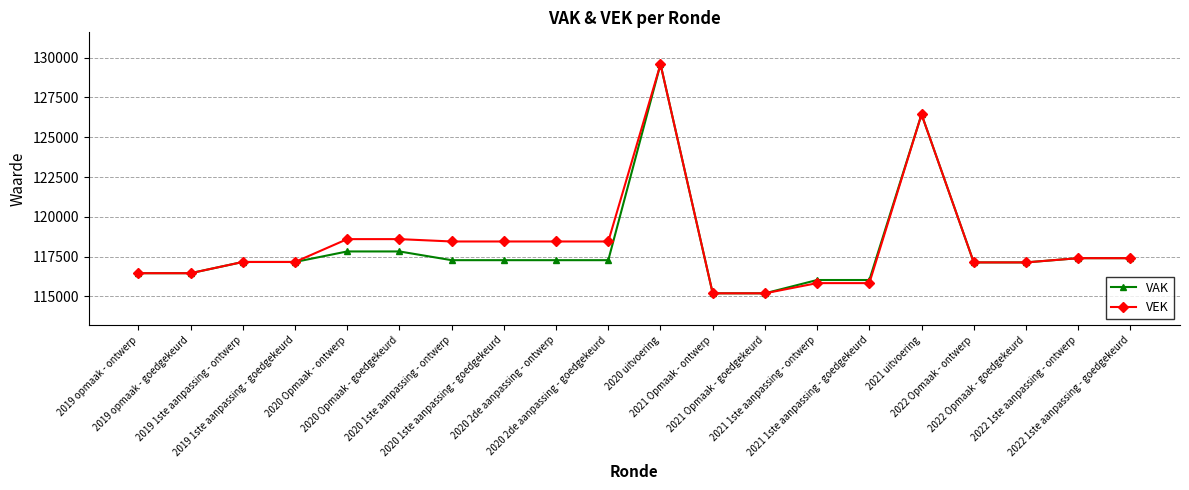

Is it true that VAK equals 34183 at 2019 1ste aanpassing - ontwerp?

False